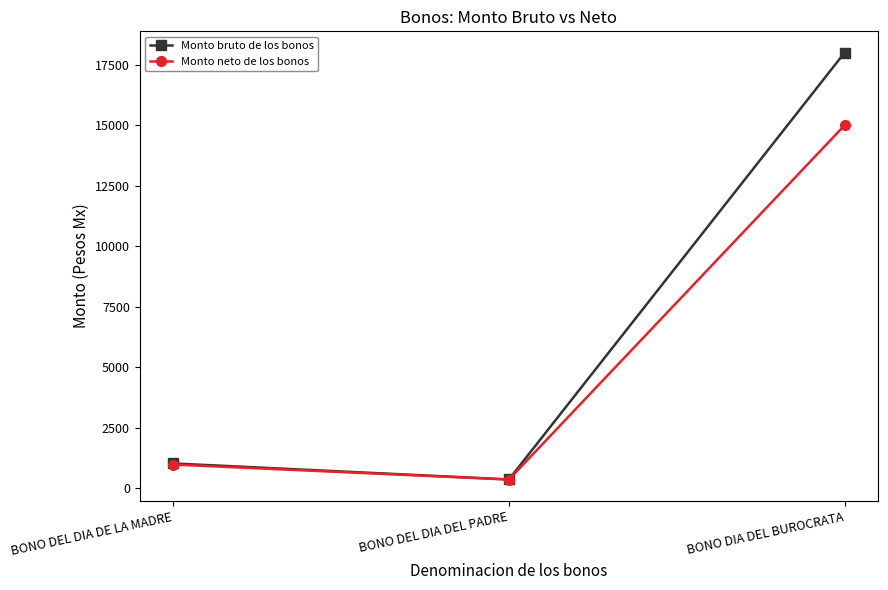

What position from the left is BONO DEL DIA DEL PADRE?

2